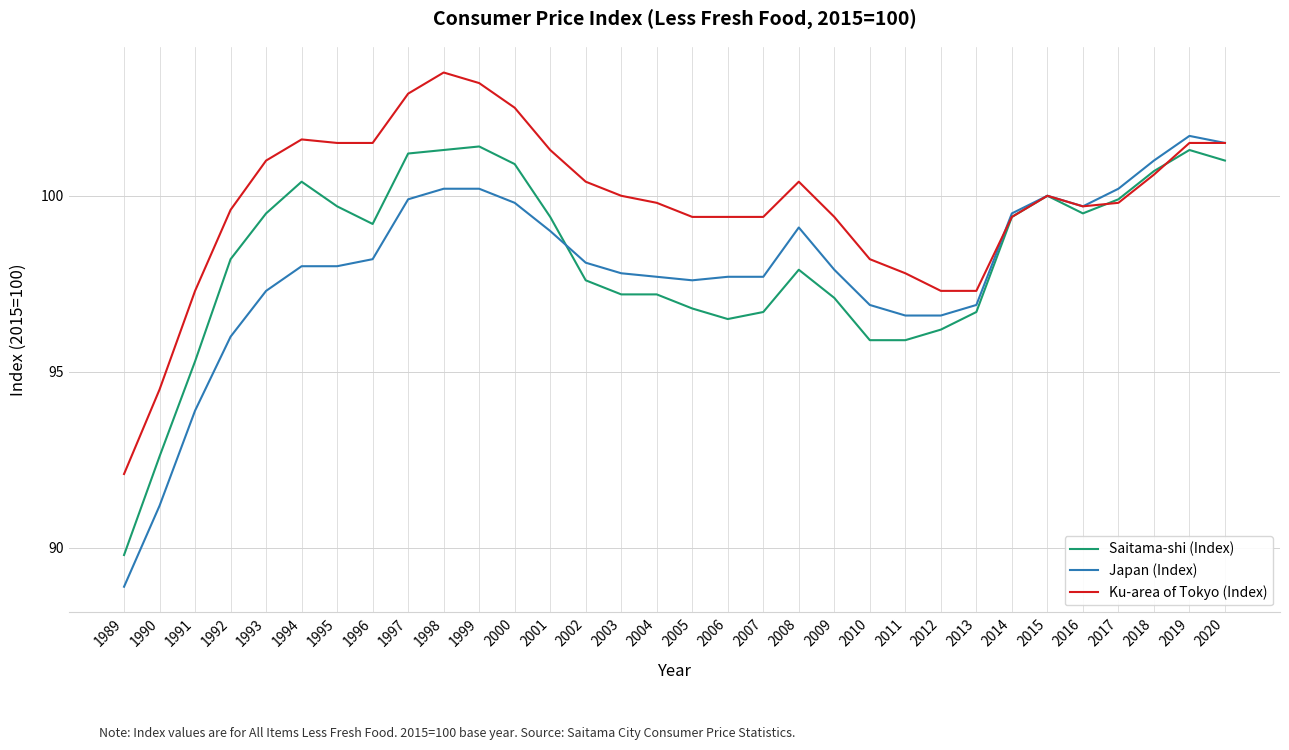

Count the number of data series in this chart.

3